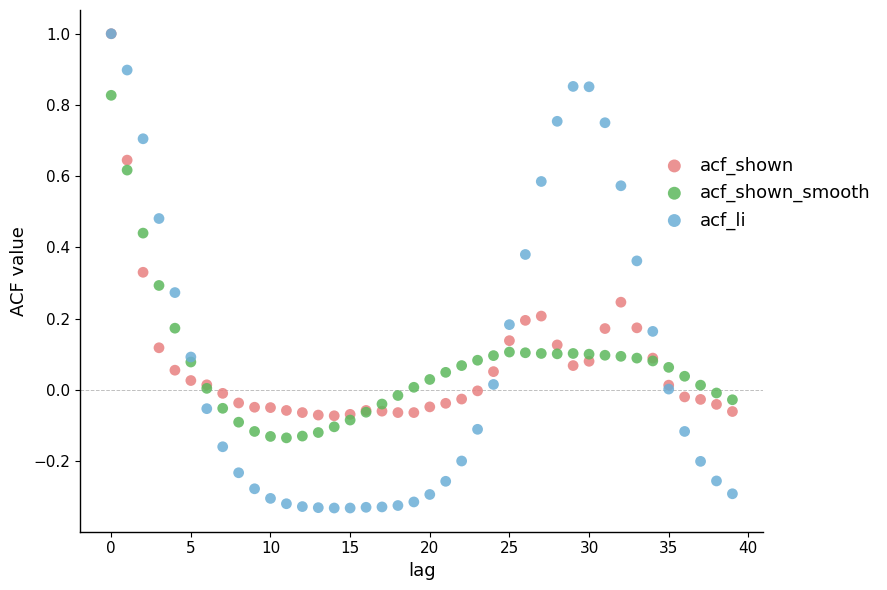

Which series has the largest Y range (max minus min)?

acf_li